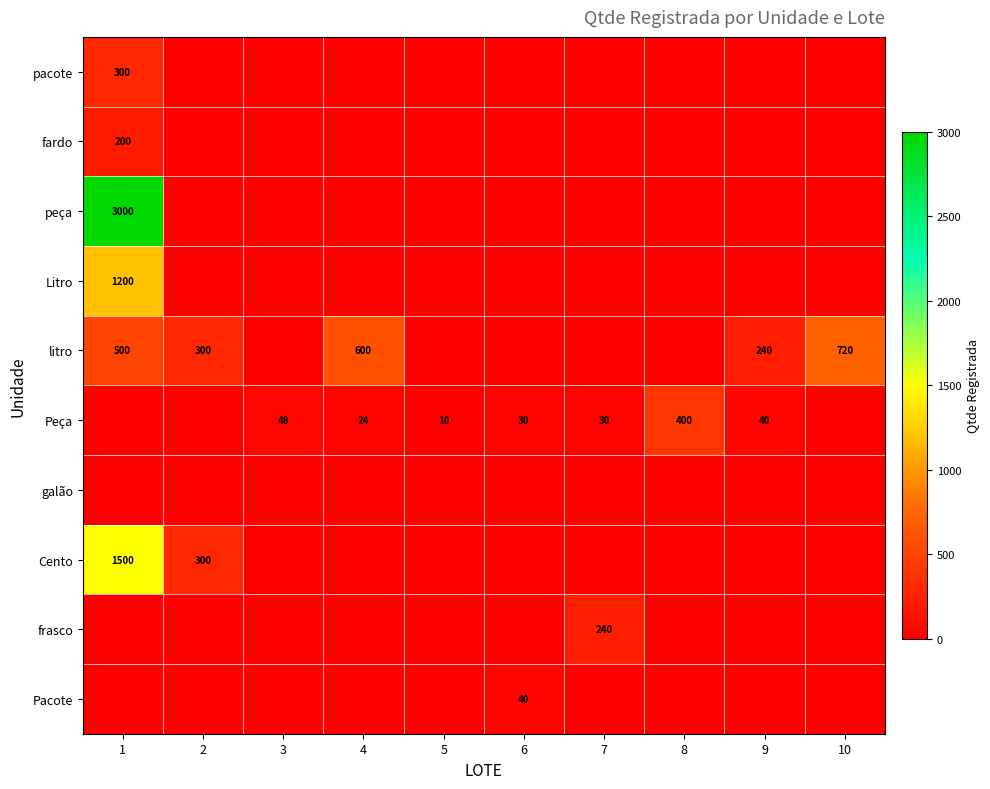

How many values in the litro series are below 240?

5